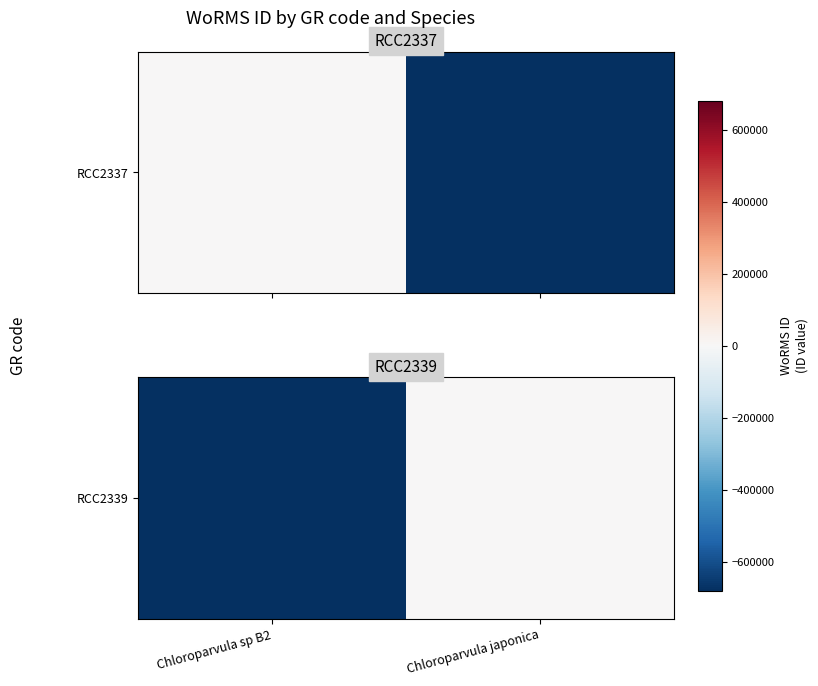

Reading right to left, list all the values displayed in this chart.

Chloroparvula japonica=0	Chloroparvula sp B2=-1361157